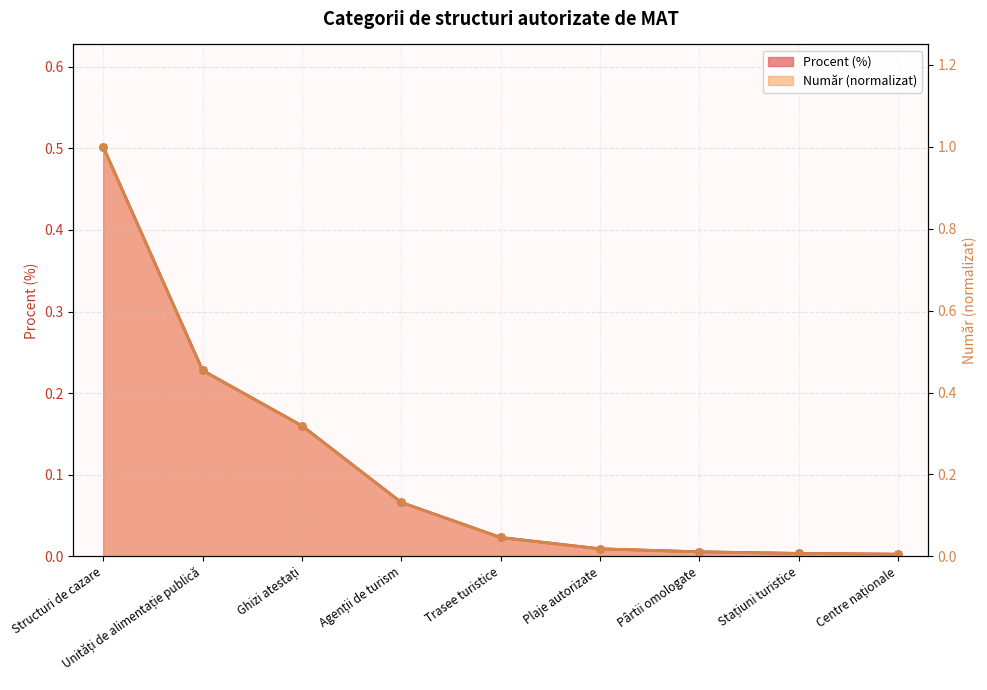

Which has a higher value, Pârtii omologate or Plaje autorizate?

Plaje autorizate